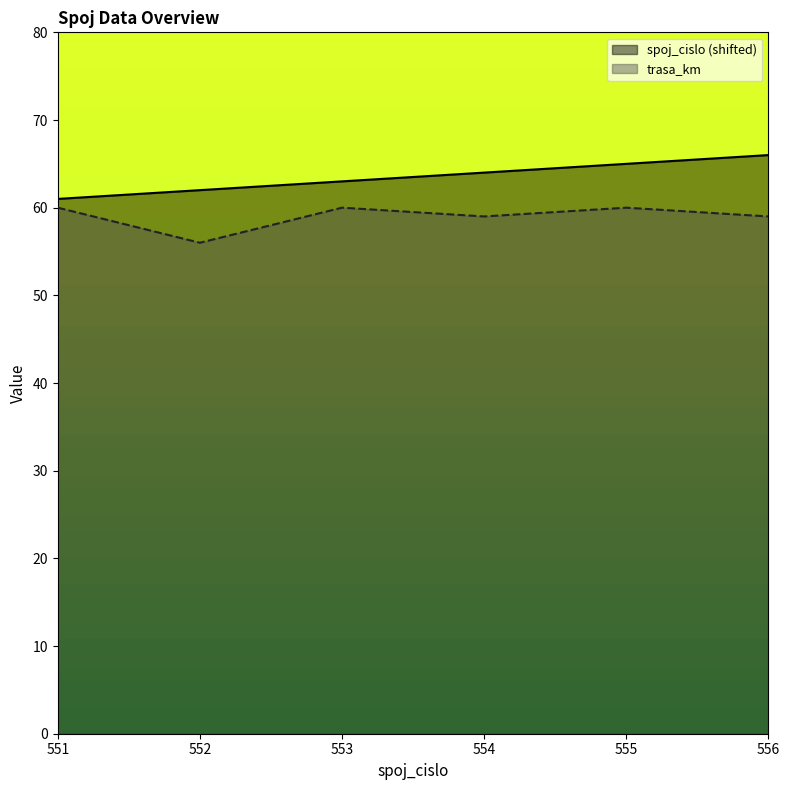

What is the difference between the trasa_km values at 551 and 556?

1